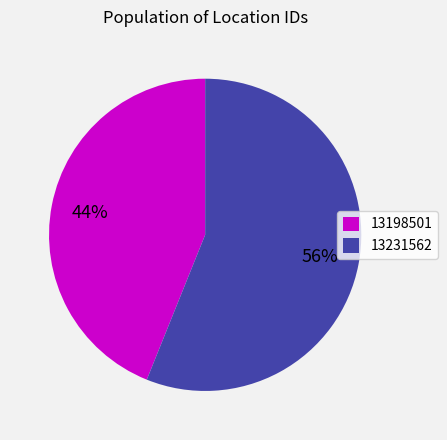

To the nearest percent, what percentage of the pie is 13198501?

44%